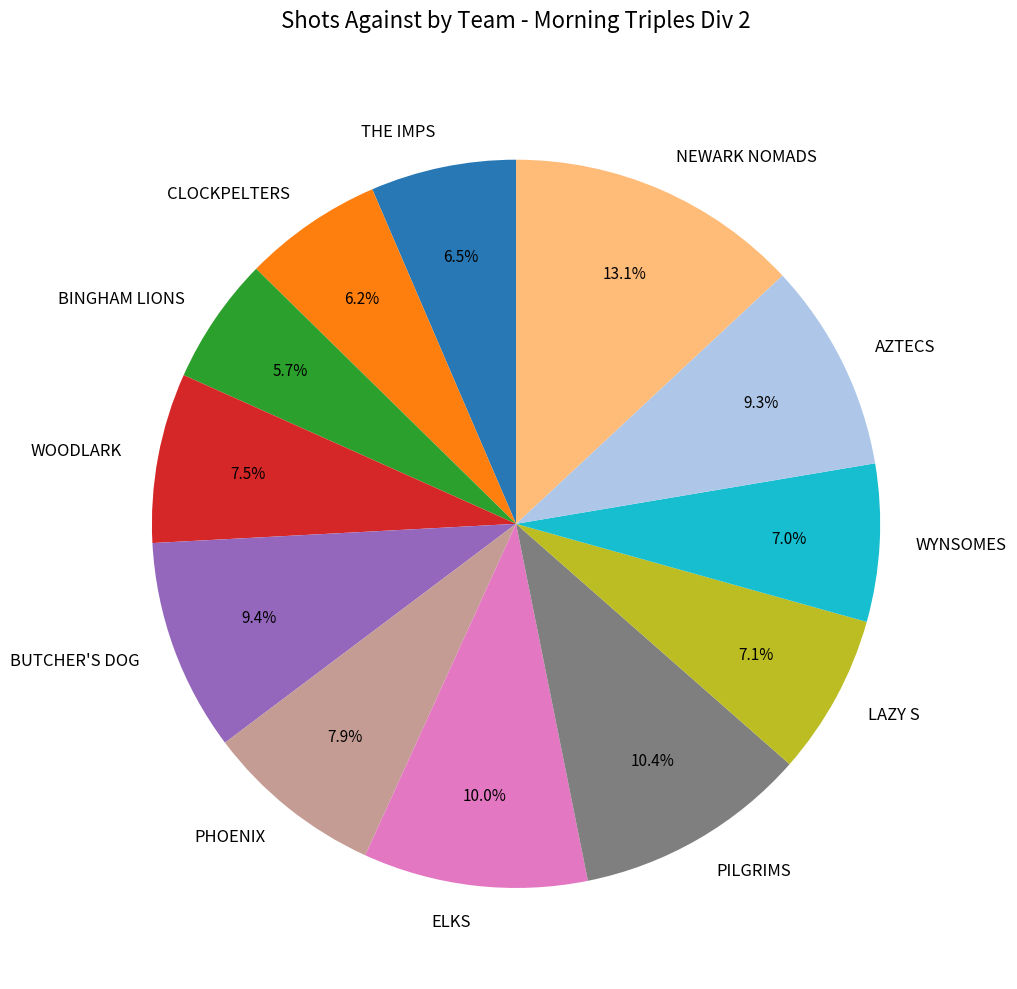

To the nearest percent, what is the difference between the largest and smallest slice percentages?

7%